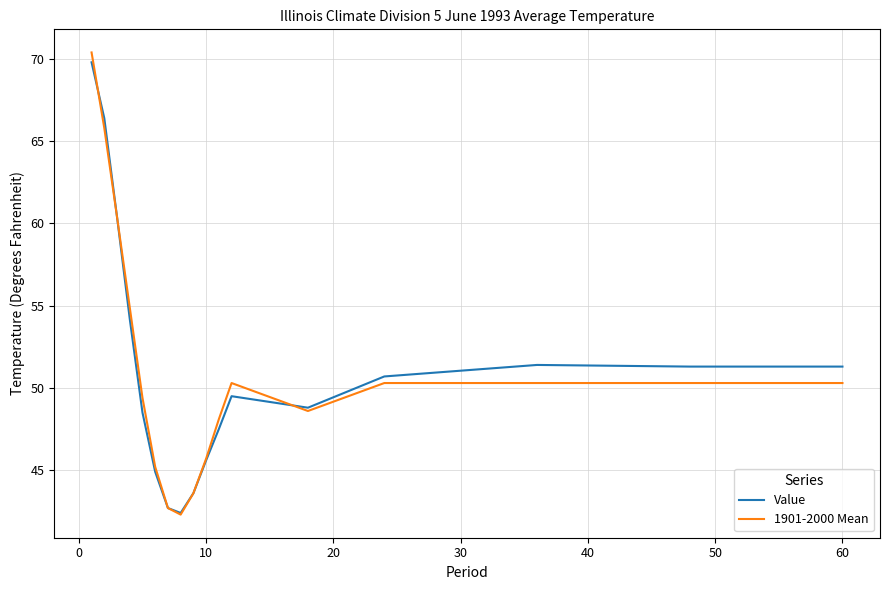

What is the minimum value for Value?

42.4